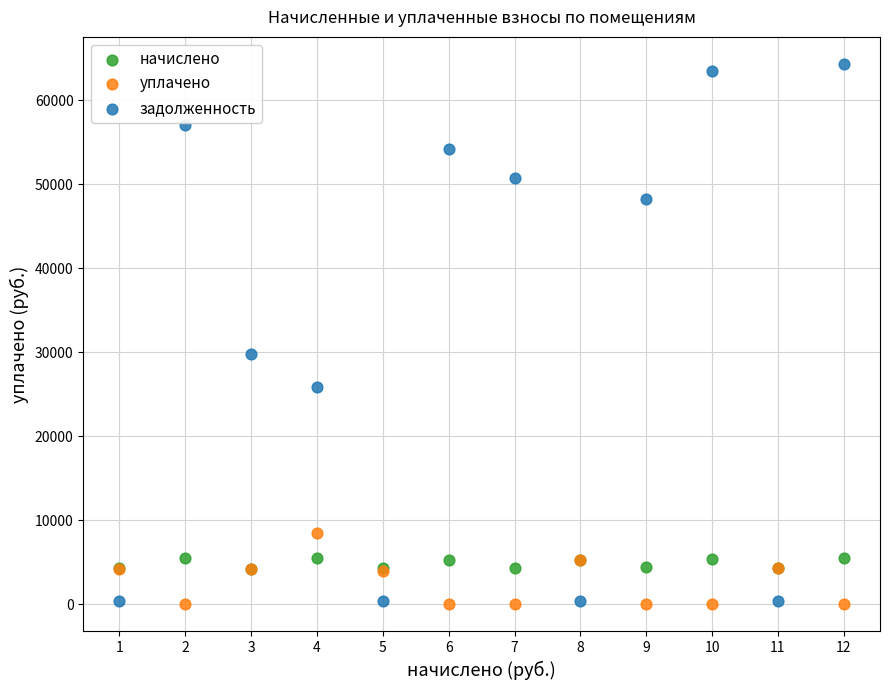

In the задолженность series, what Y value is closest to 32324?

29845.6